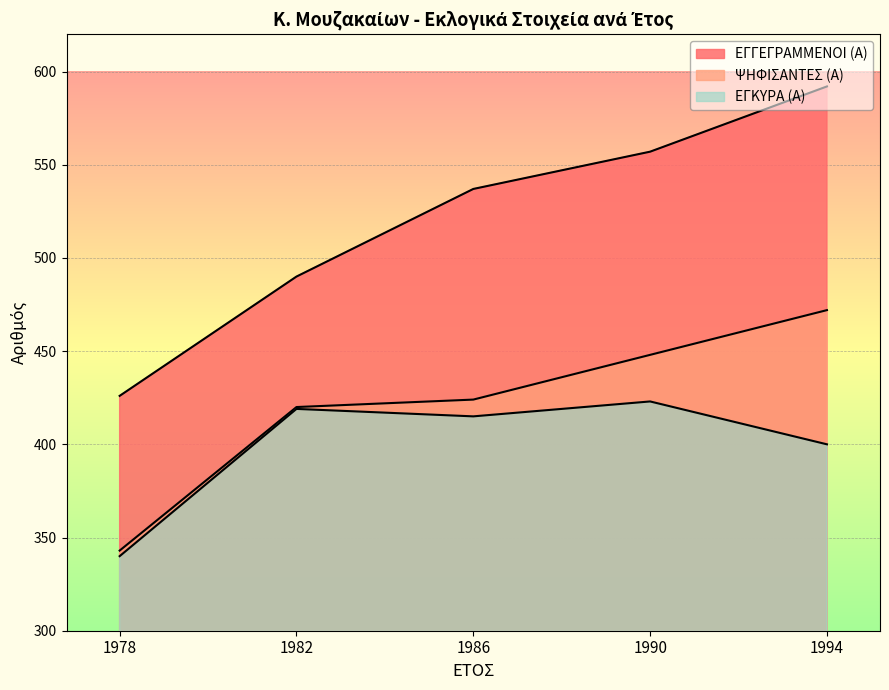

Is it true that ΨΗΦΙΣΑΝΤΕΣ (Α) equals 343 at 1978?

True